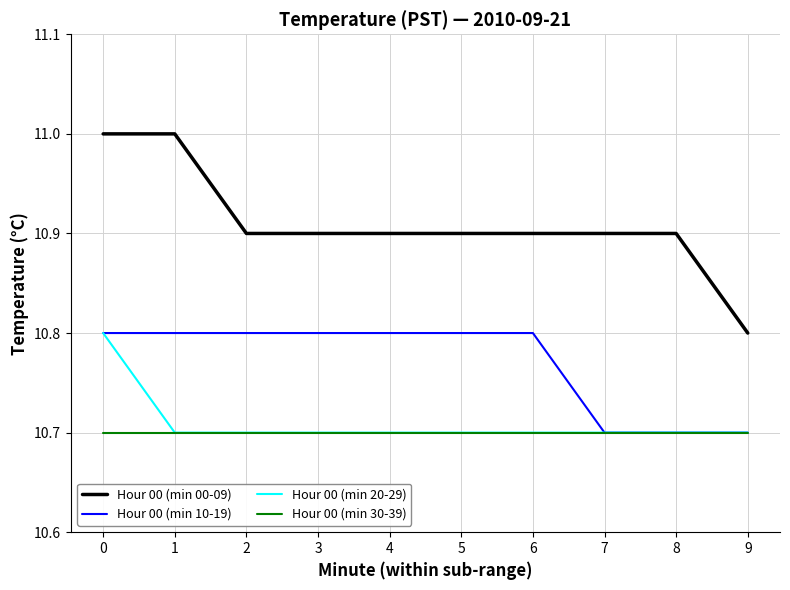

What is the minimum value for Hour 00 (min 30-39)?

10.7